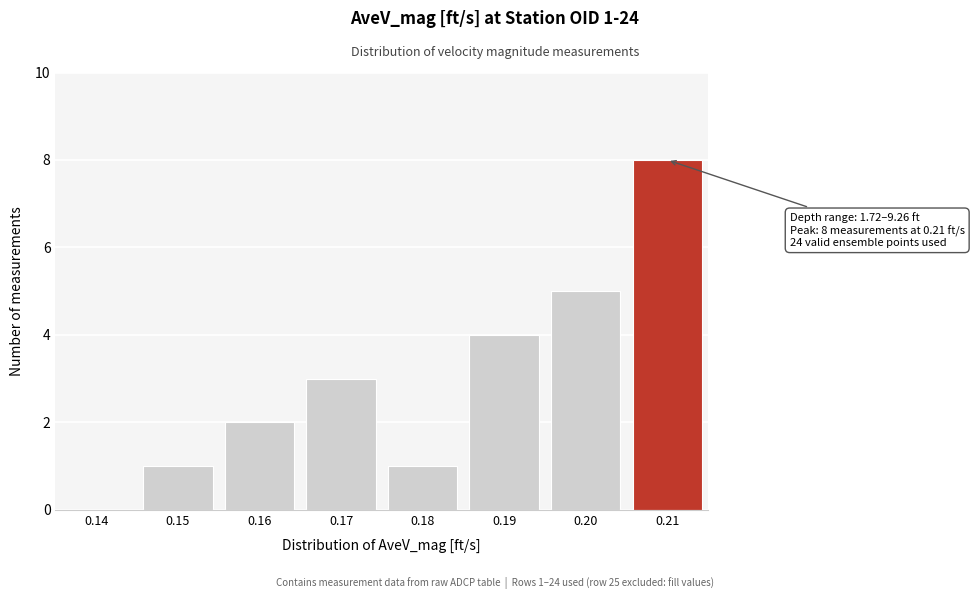

Reading left to right, what are all the values shown in this chart?

0.14=0	0.15=1	0.16=2	0.17=3	0.18=1	0.19=4	0.20=5	0.21=8